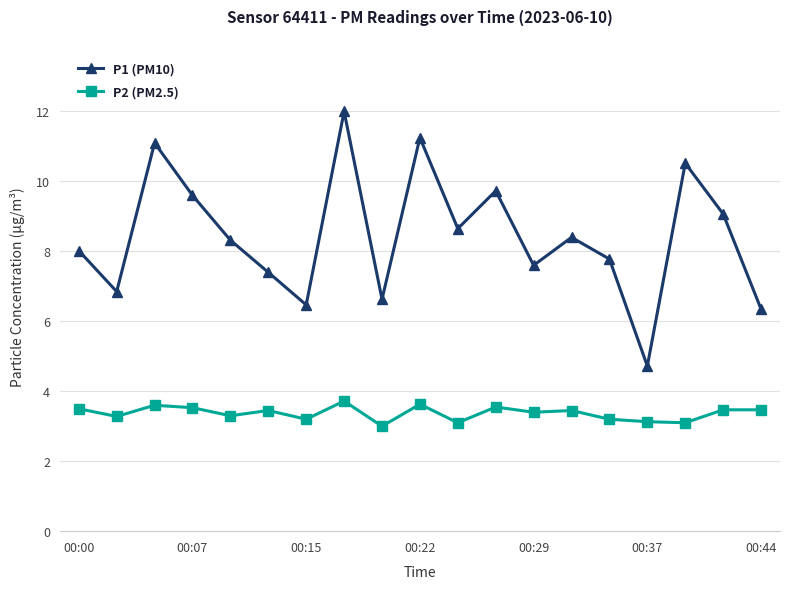

What is the difference between the maximum and minimum values in the P2 (PM2.5) series?

0.7